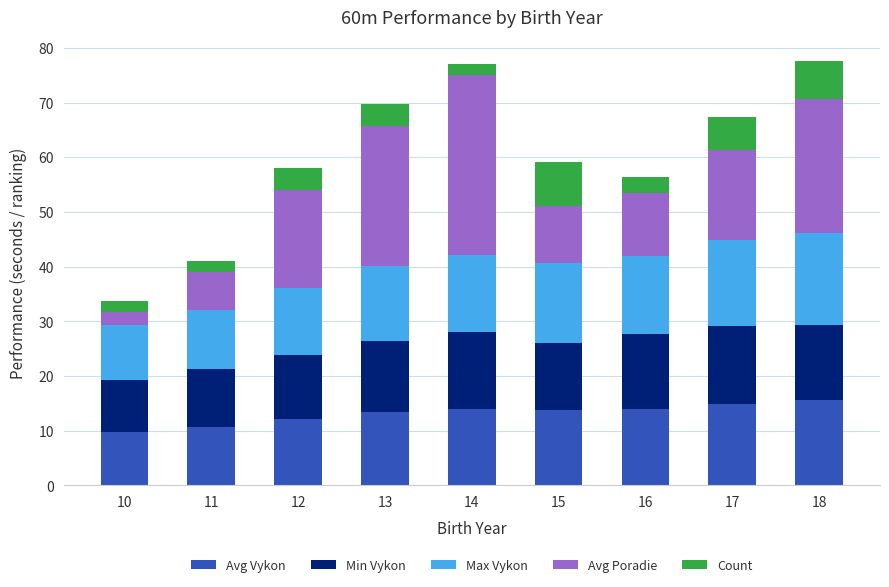

What is the total value across all series at 10?

33.8